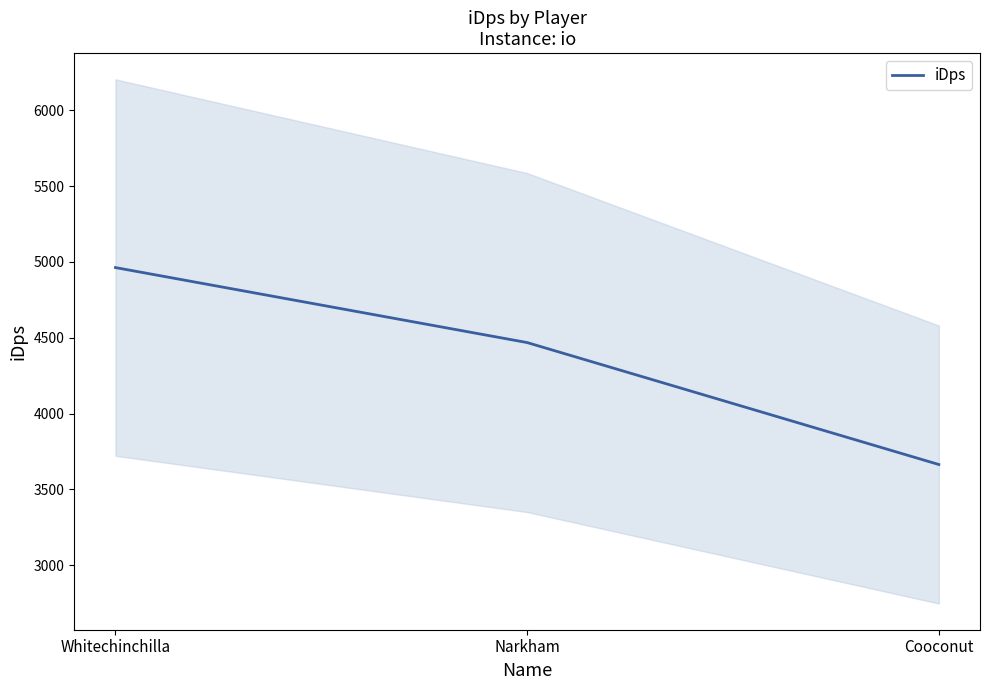

What is the ratio of the value at Whitechinchilla to the value at Narkham?

1.1